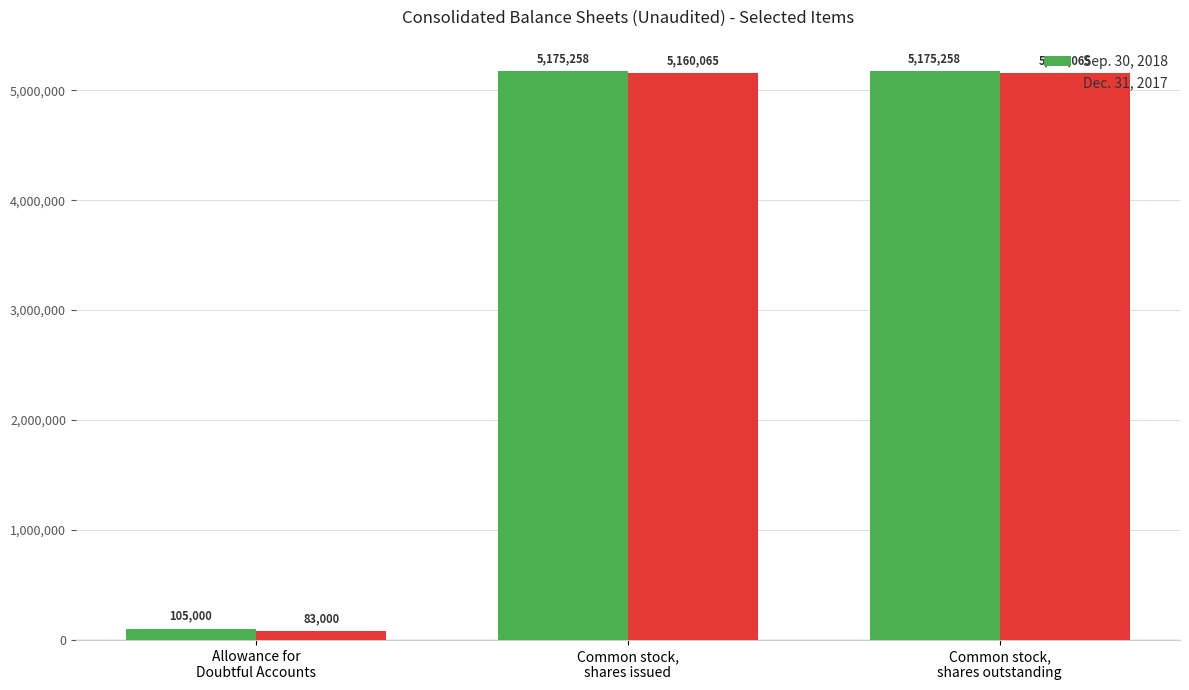

The value of Dec. 31, 2017 at Common stock,
shares outstanding is 5160065. True or false?

True